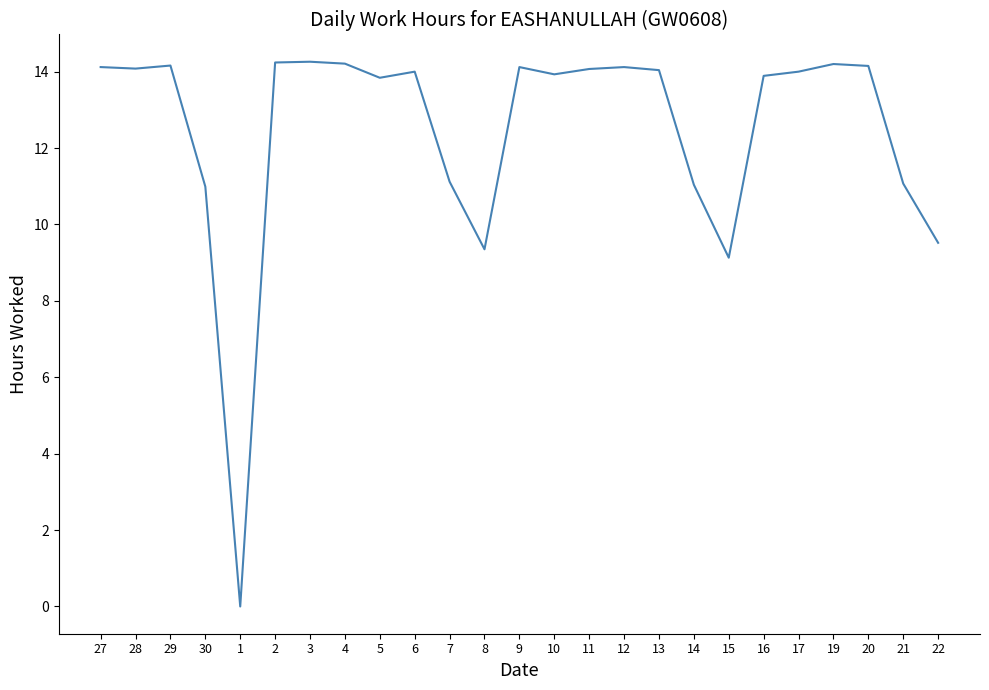

Between 1 and 28, which is larger?

28